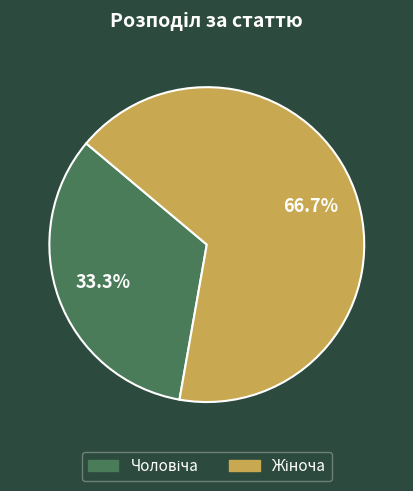

Is there a majority slice in this chart?

Yes